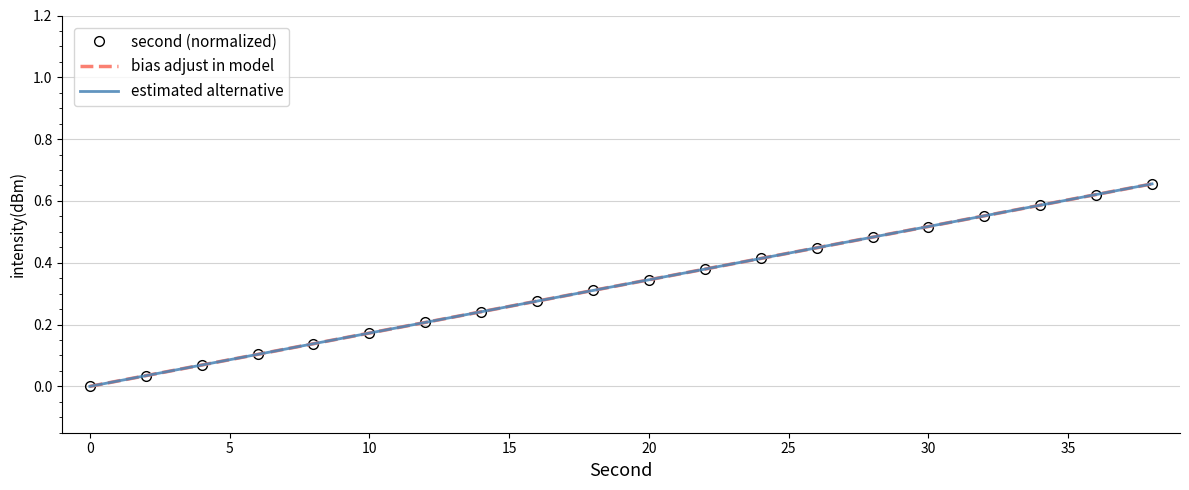

True or false: second (normalized) and estimated alternative cross at least once.

False